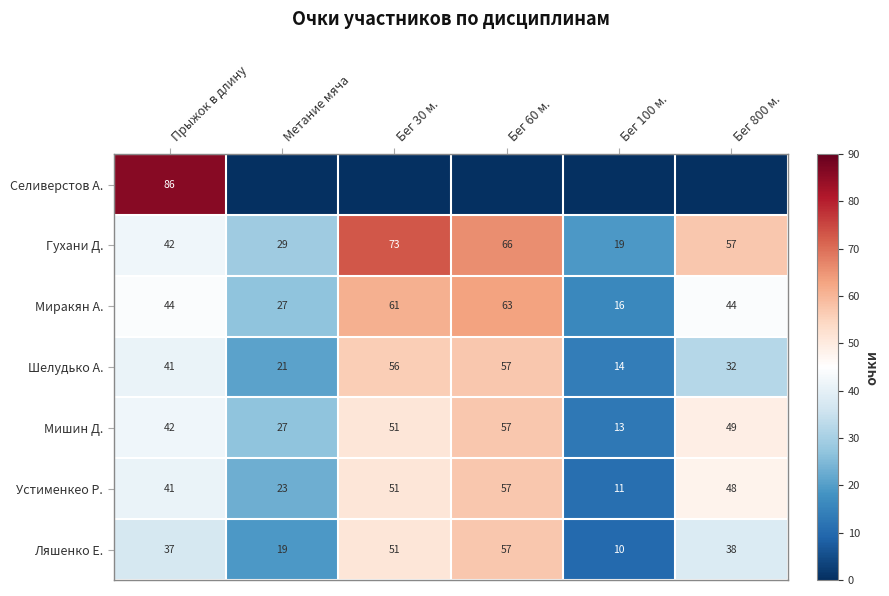

At which category is the sum across all series the highest?

Бег 60 м.